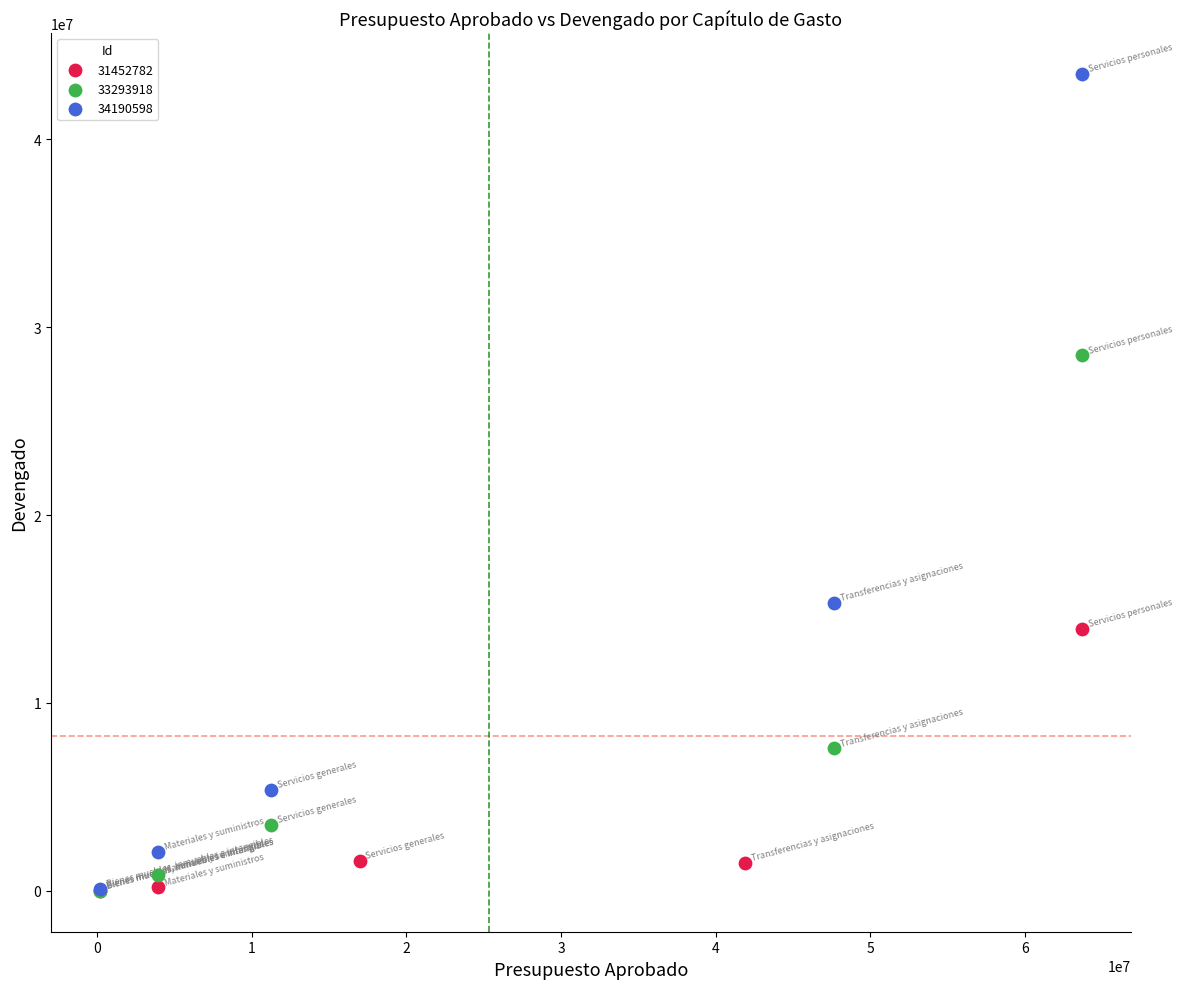

Which series has the widest spread of Y values?

34190598